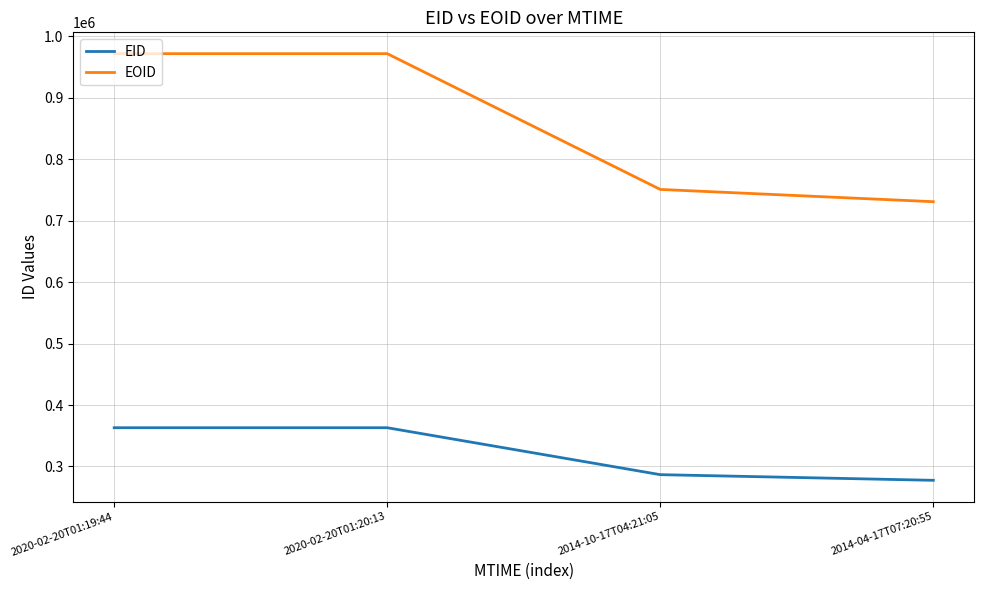

At 2020-02-20T01:19:44, list the series in order from largest to smallest.

EOID, EID